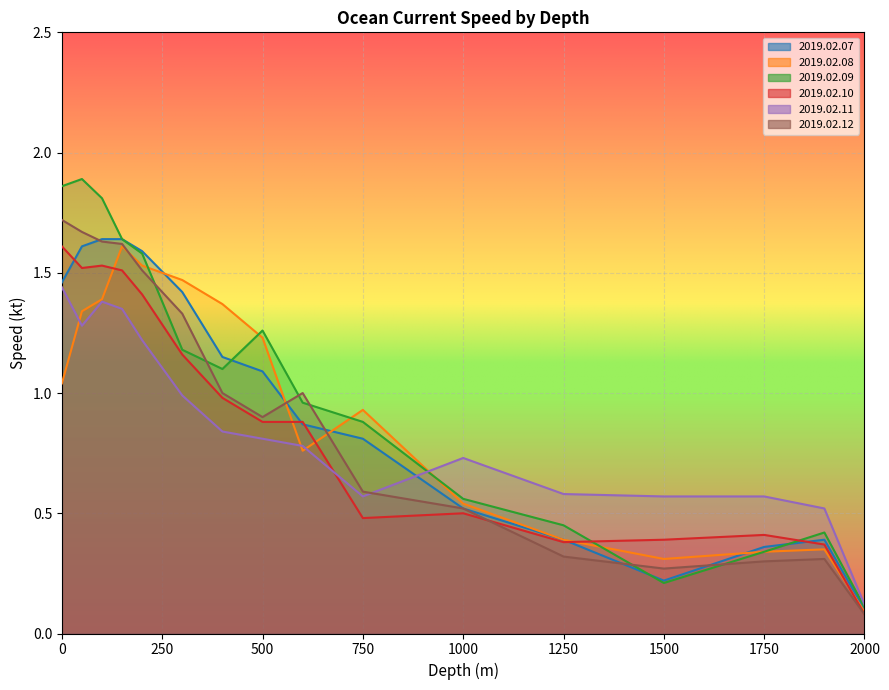

What are all the series names shown in the legend?

2019.02.07, 2019.02.08, 2019.02.09, 2019.02.10, 2019.02.11, 2019.02.12